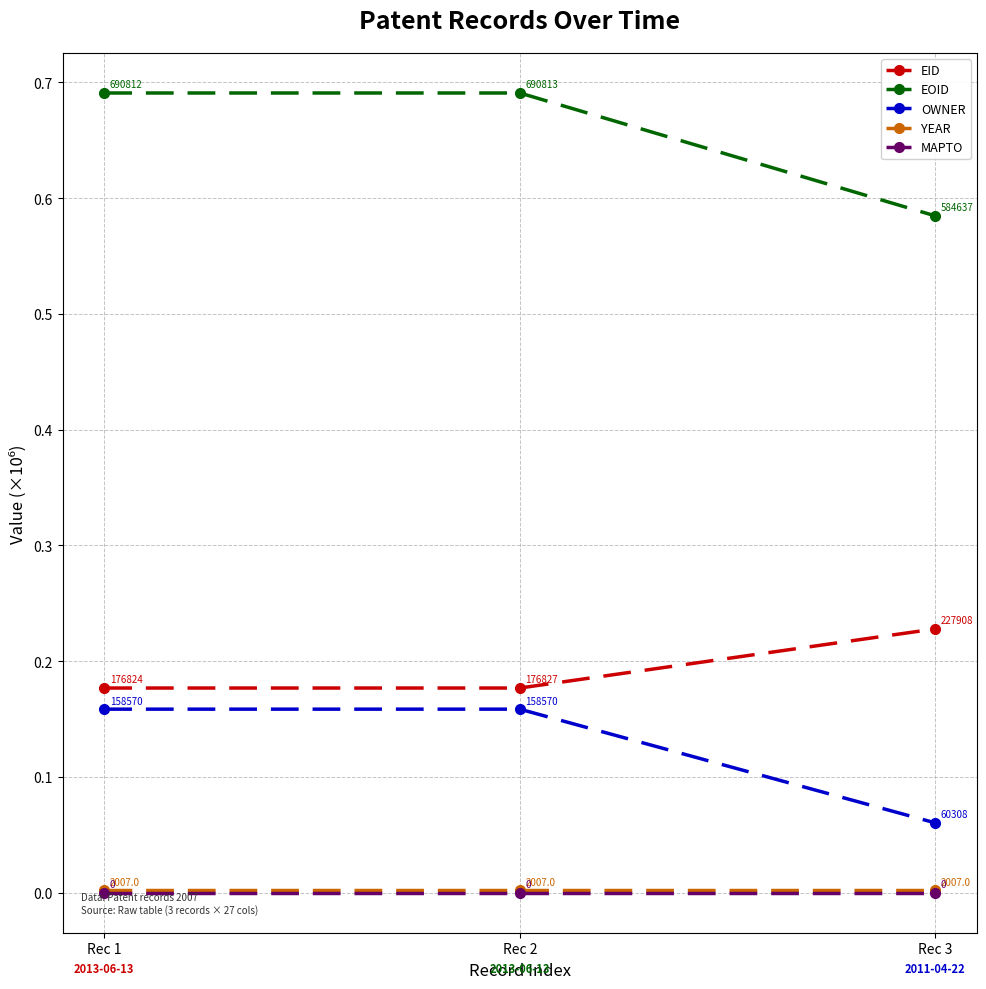

Count the OWNER values in the range 0 to 1.

3